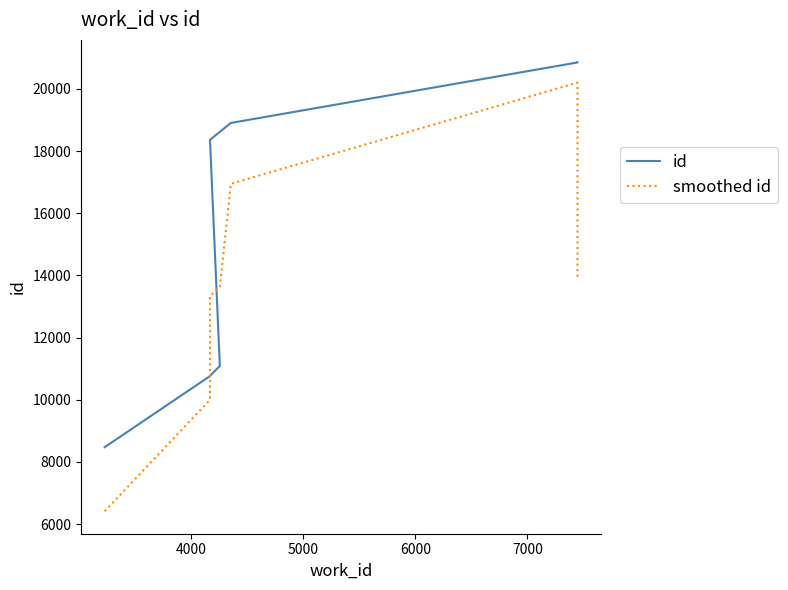

How many intersections are there between smoothed id and id?

2